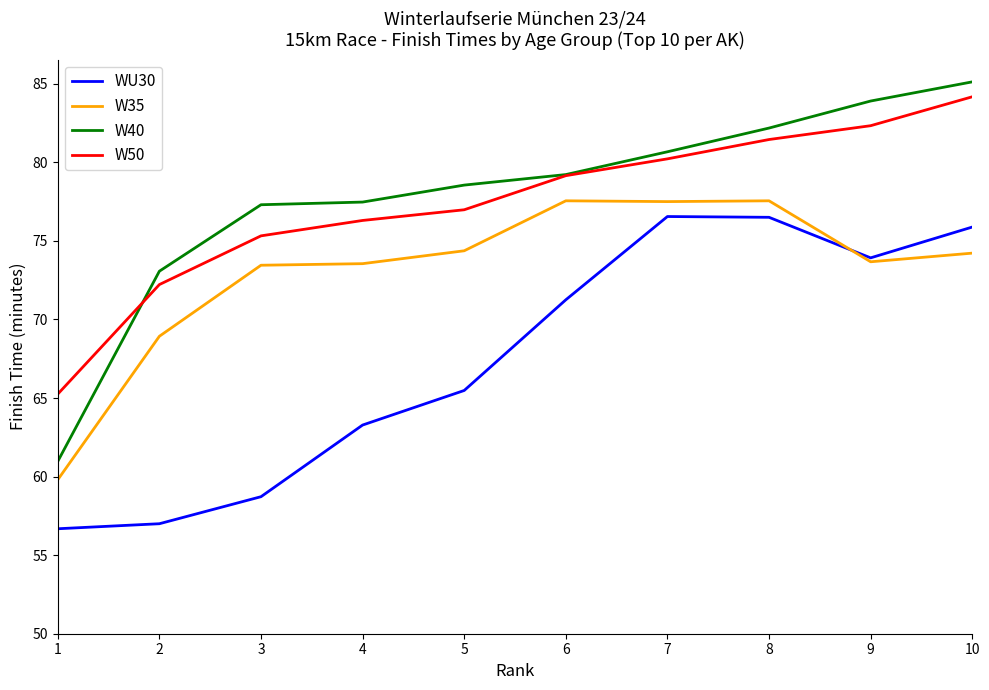

Where does the W40 series first go above 79?

6